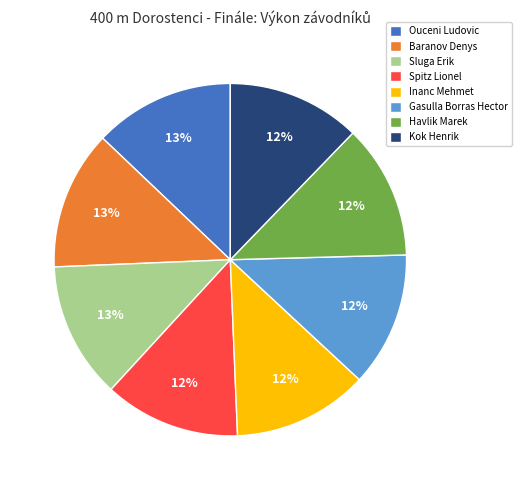

What percentage is the Ouceni Ludovic slice, to the nearest percent?

13%